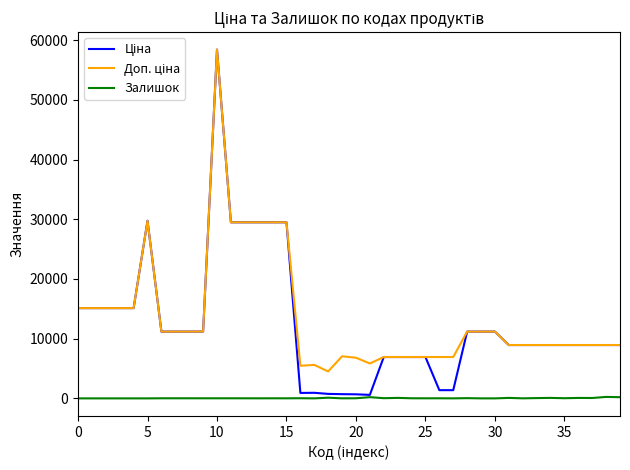

What is the maximum value shown in the chart?

58426.5